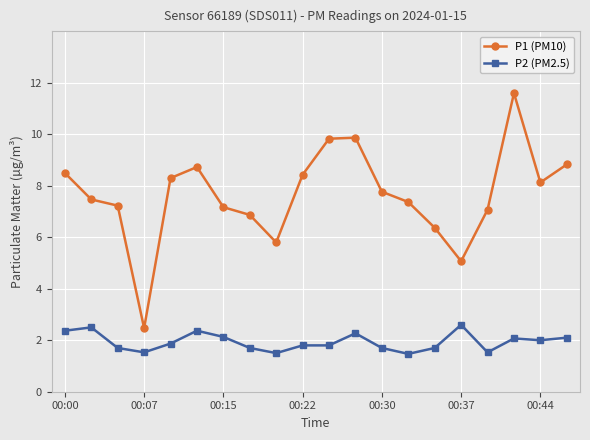

True or false: P2 (PM2.5) and P1 (PM10) intersect in this chart.

False